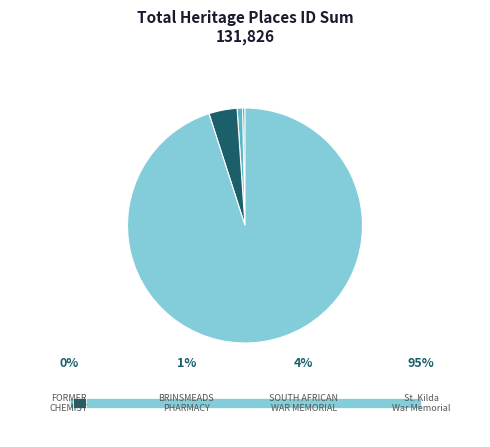

Is SOUTH AFRICAN WAR MEMORIAL the majority of the pie?

No